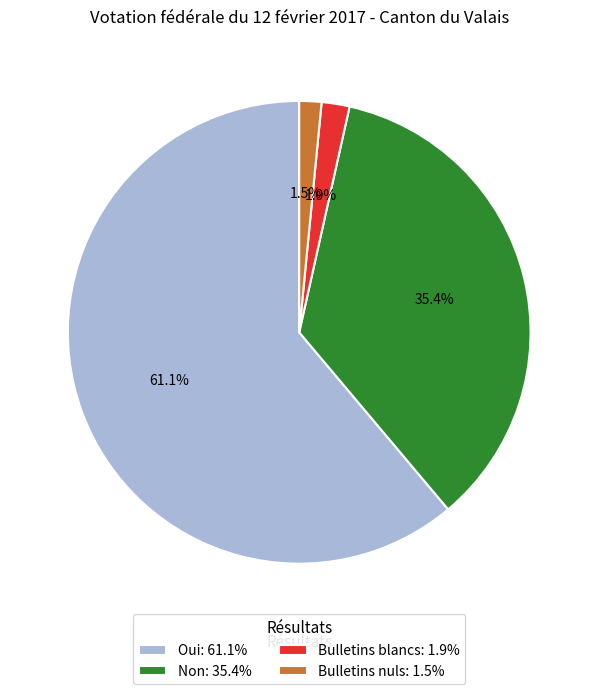

How many segments does this pie chart have?

4